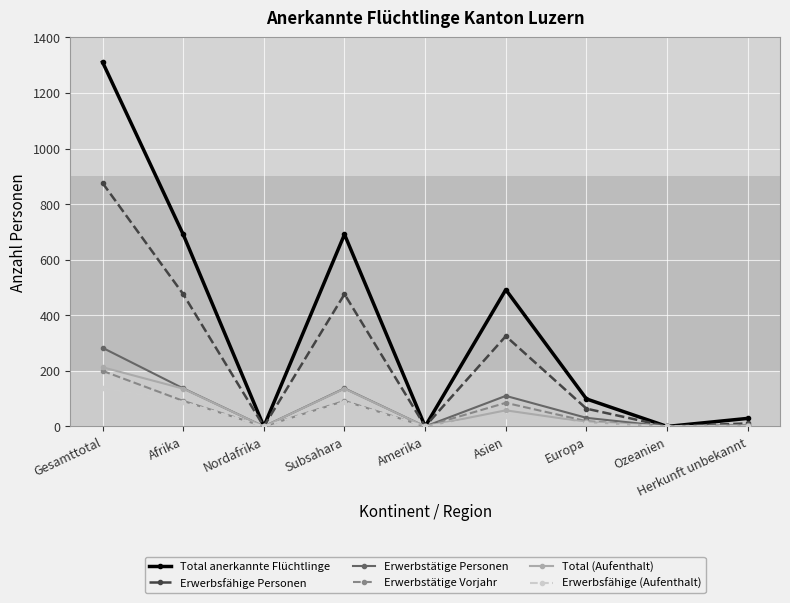

What is the maximum value shown in the chart?

1311